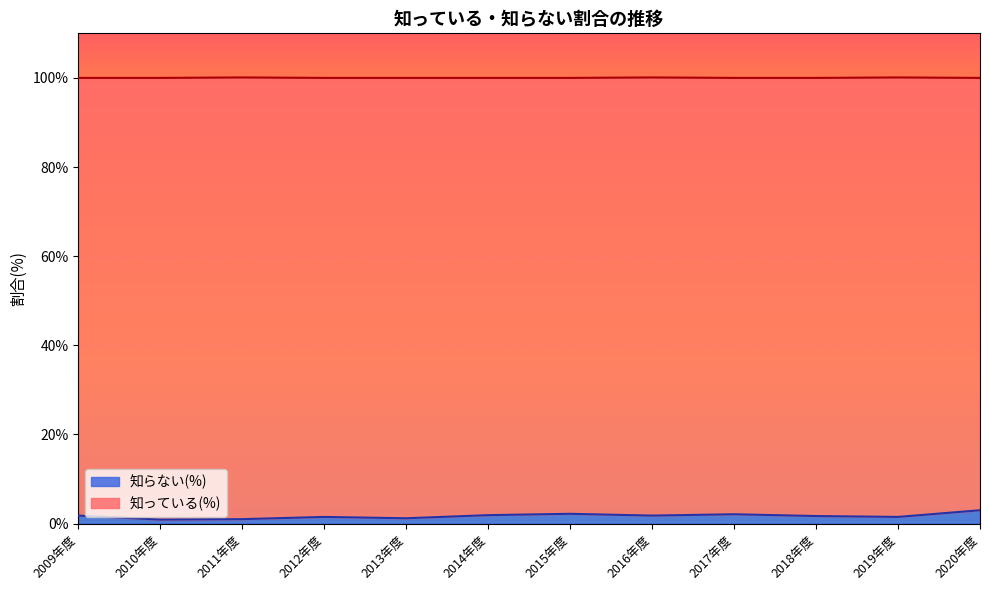

What position from the left is 2009年度?

1